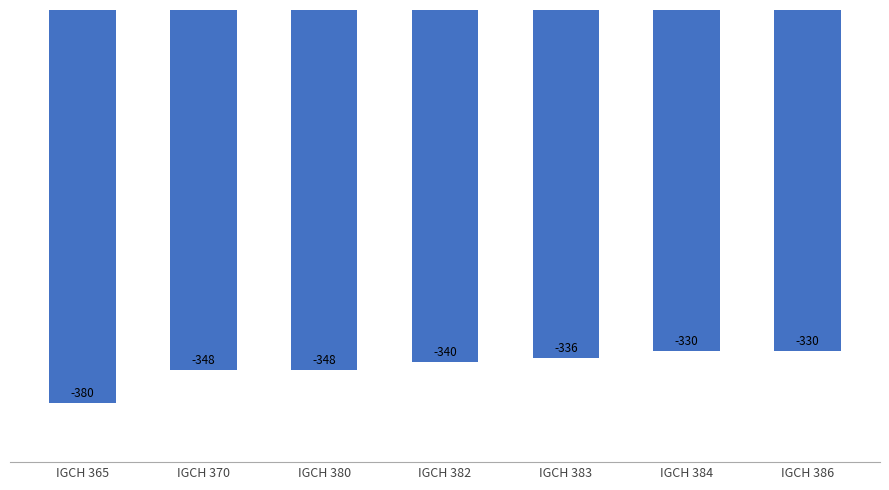

At which label does the data first exceed -340?

IGCH 383